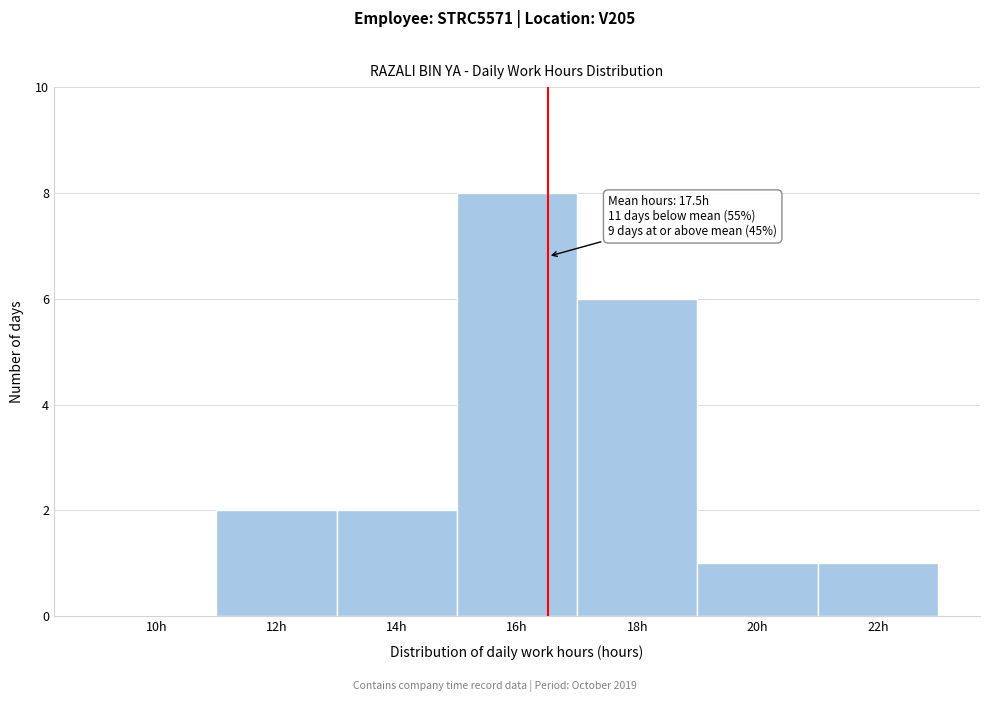

Reading left to right, transcribe all the data shown in this chart.

10h=0	12h=2	14h=2	16h=8	18h=6	20h=1	22h=1